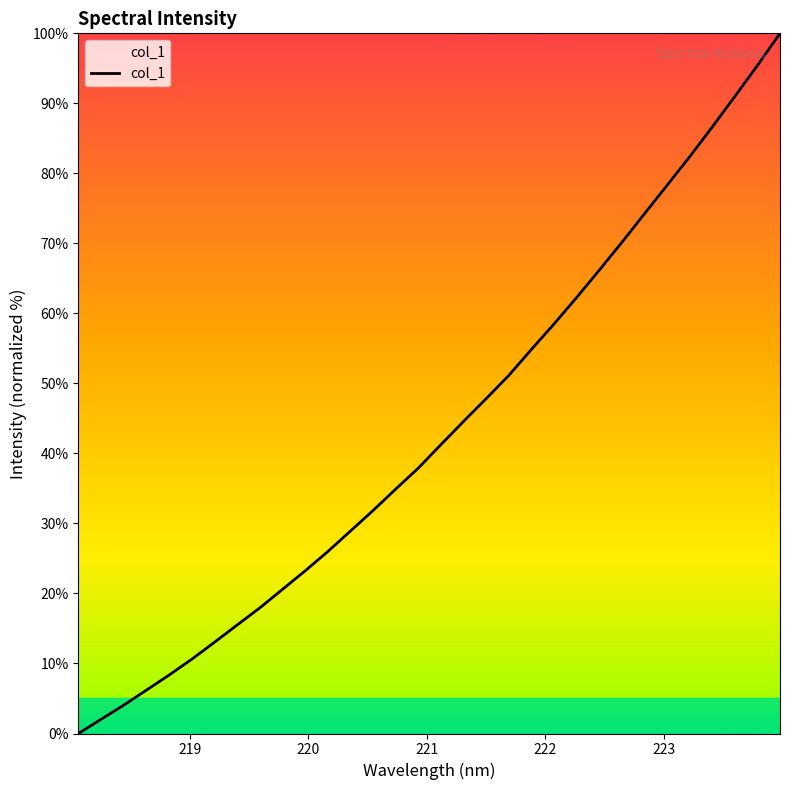

Does the chart have visible grid lines?

No